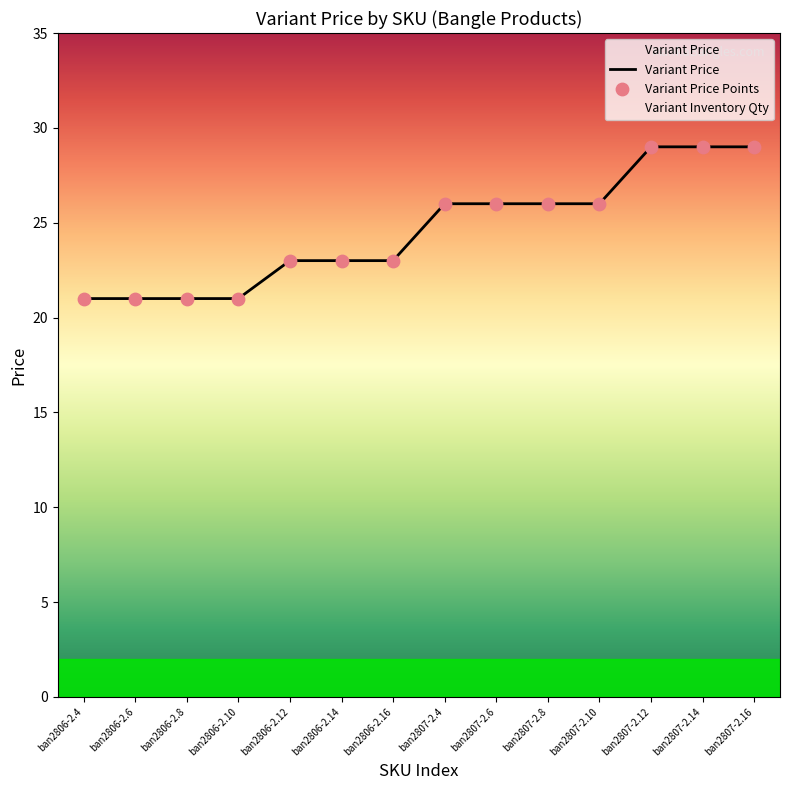

Which series has the largest total across all categories?

Variant Price